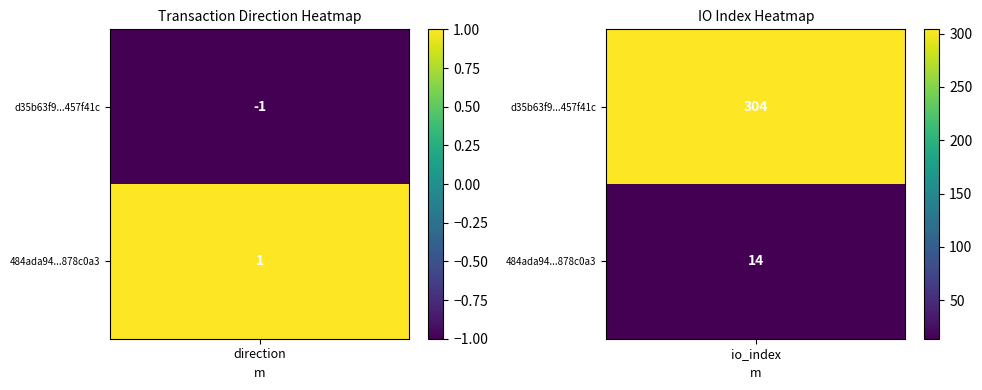

Between 1 and -1, which is larger?

1